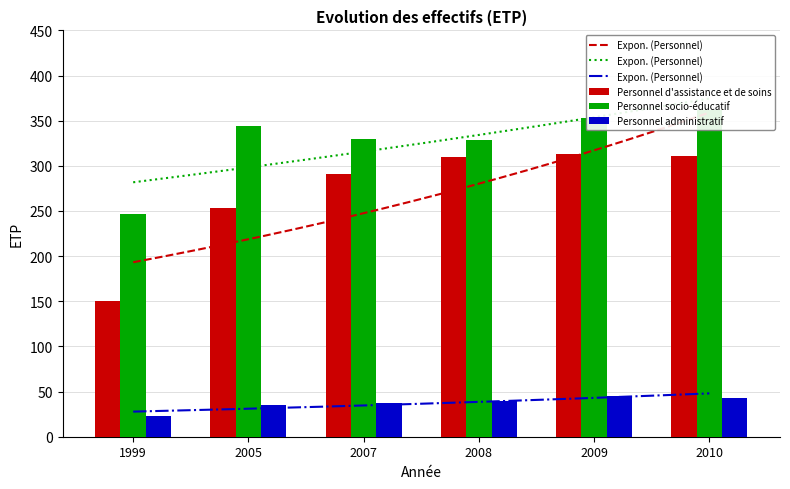

Which category has the highest value in the Personnel d'assistance et de soins series?

2009